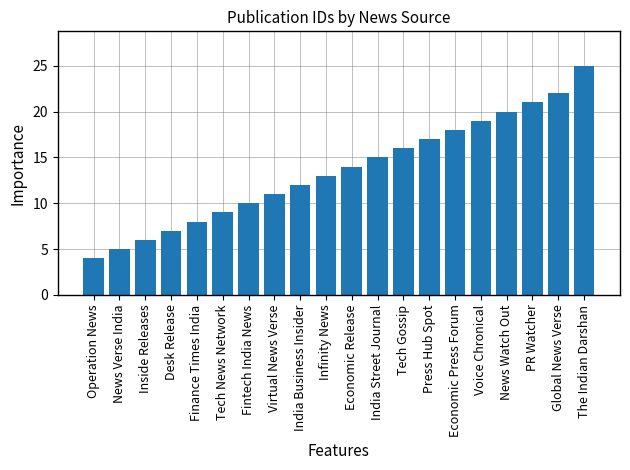

Reading right to left, extract all data points from this chart.

The Indian Darshan=25	Global News Verse=22	PR Watcher=21	News Watch Out=20	Voice Chronical=19	Economic Press Forum=18	Press Hub Spot=17	Tech Gossip=16	India Street Journal=15	Economic Release=14	Infinity News=13	India Business Insider=12	Virtual News Verse=11	Fintech India News=10	Tech News Network=9	Finance Times India=8	Desk Release=7	Inside Releases=6	News Verse India=5	Operation News=4